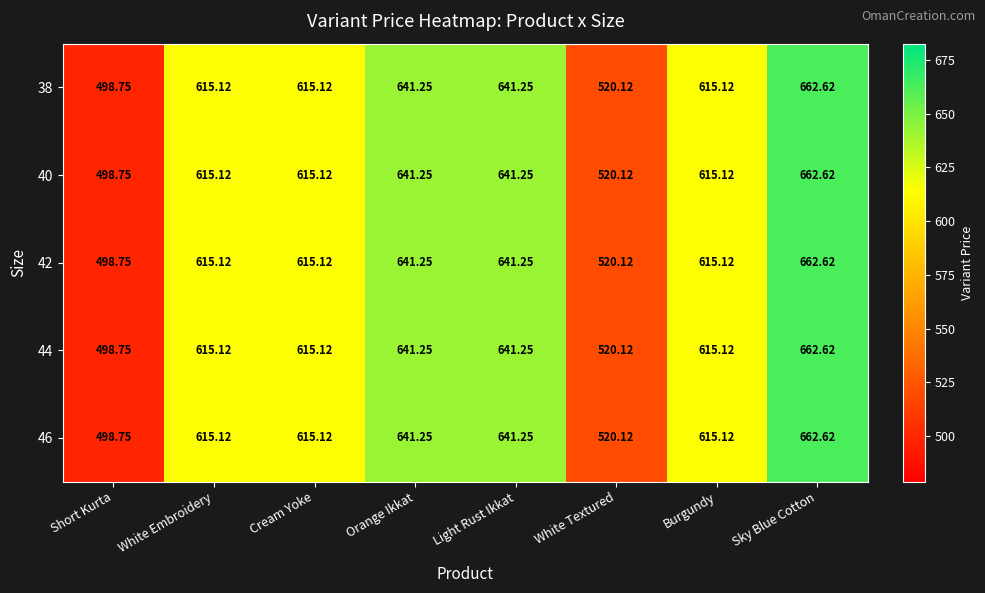

At which category is the sum across all series the highest?

Sky Blue Cotton